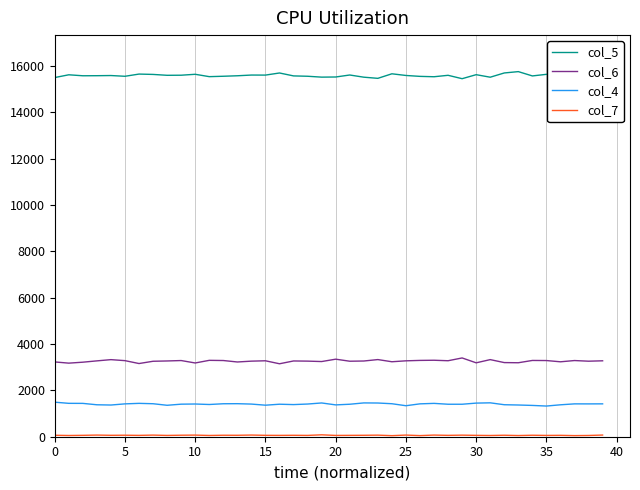

What is the sum of all col_4 values?

56327